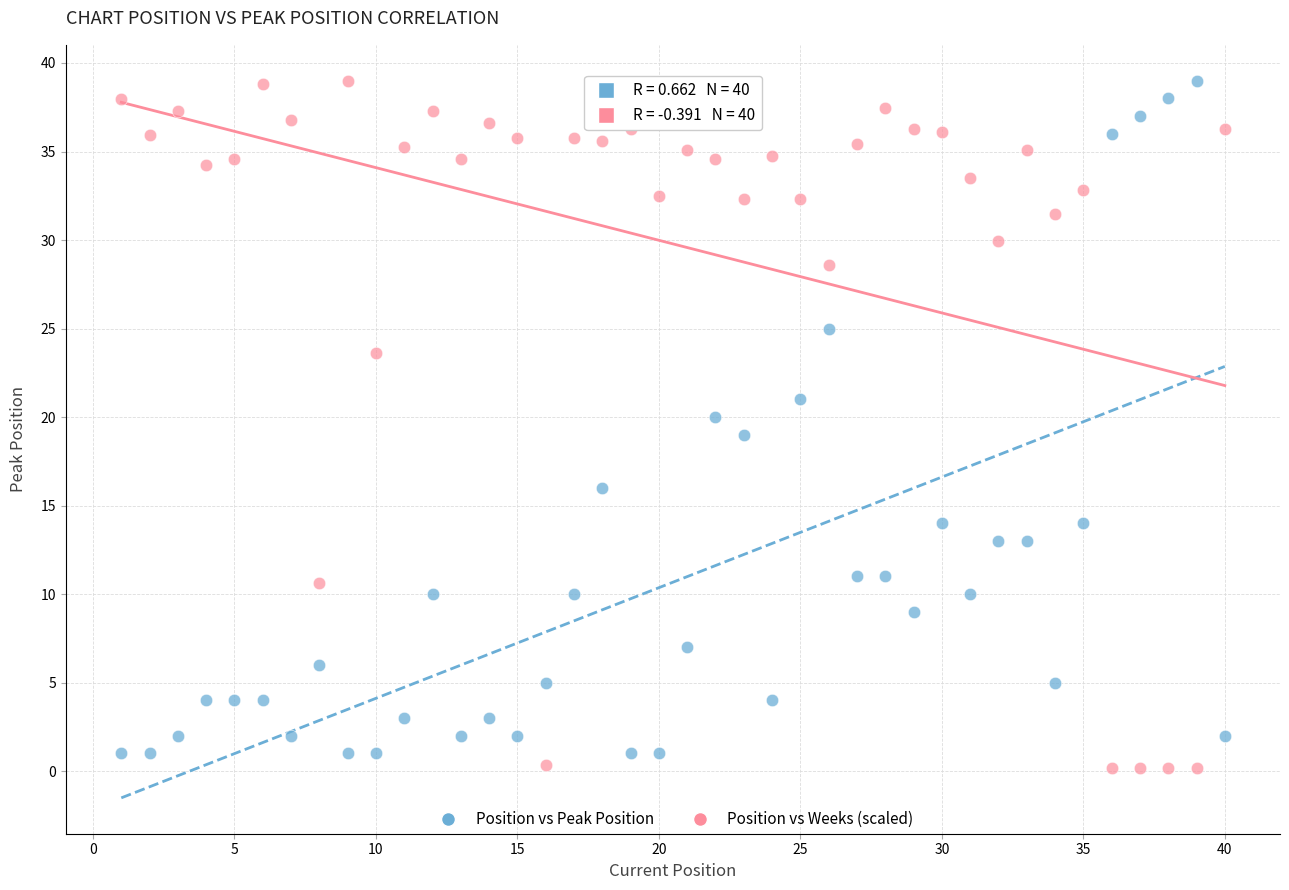

What is the X range (max minus min) for the scatter plot?

39.0